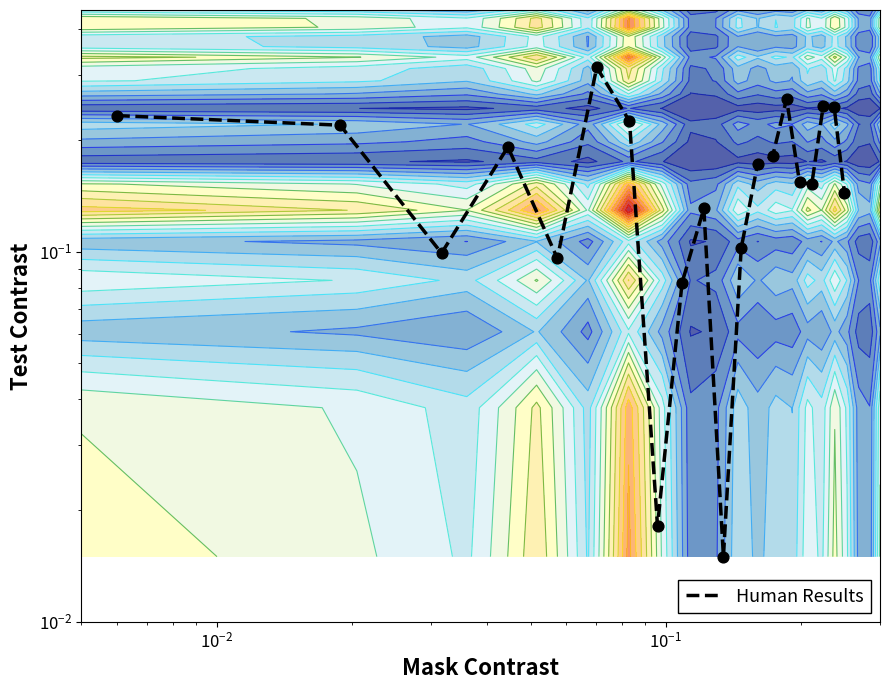

What is the average value?

0.2